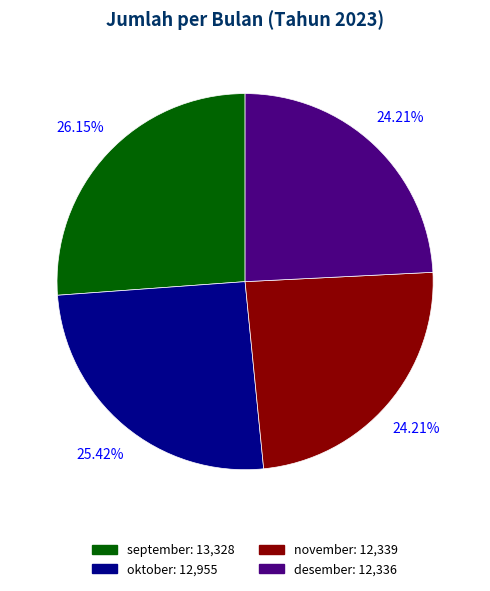

How many slices are in this pie chart?

4